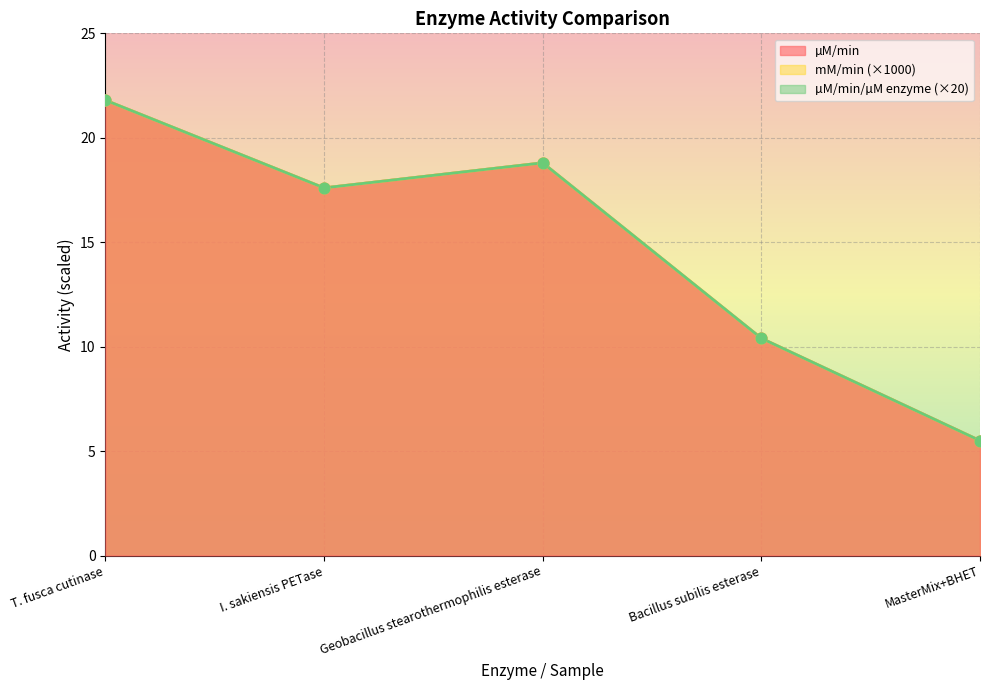

What is the total value across all series at T. fusca cutinase?

65.4